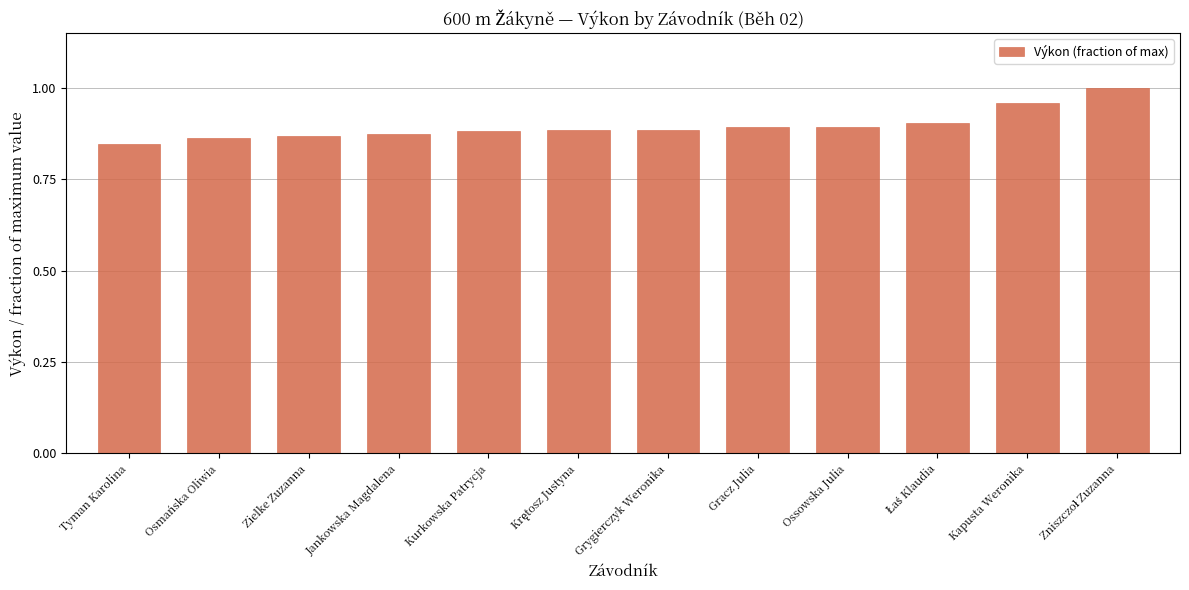

Which category has the lowest value across all series?

Tyman Karolina